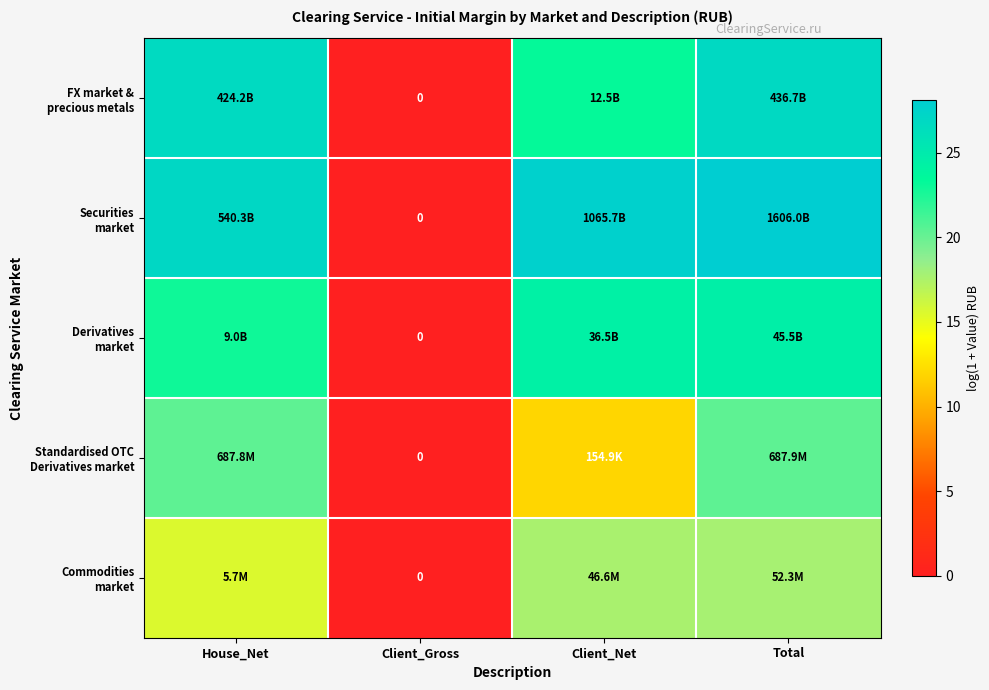

Is the value of Commodities market at House_Net greater than the value of Derivatives market at House_Net?

No